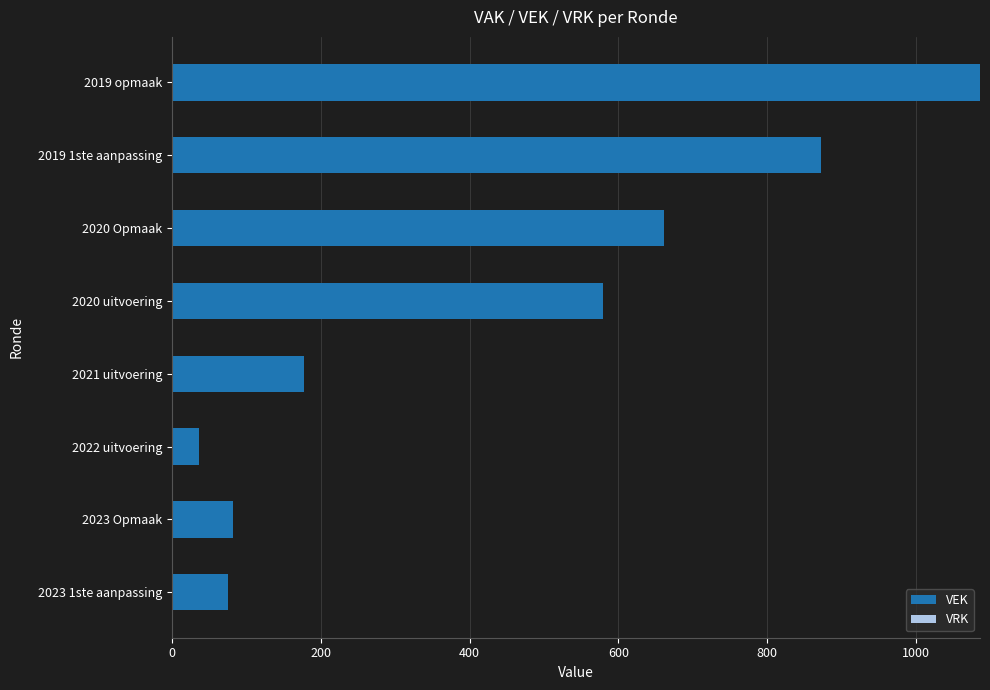

How many series are shown in this chart?

1